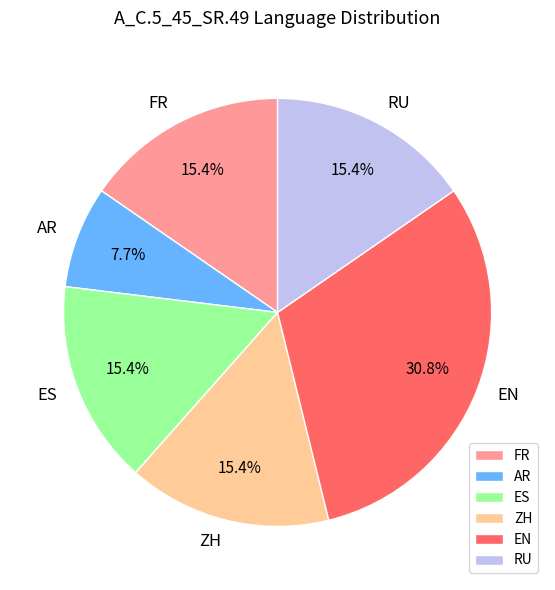

Approximately how many times larger is the value at ZH compared to AR?

2.0